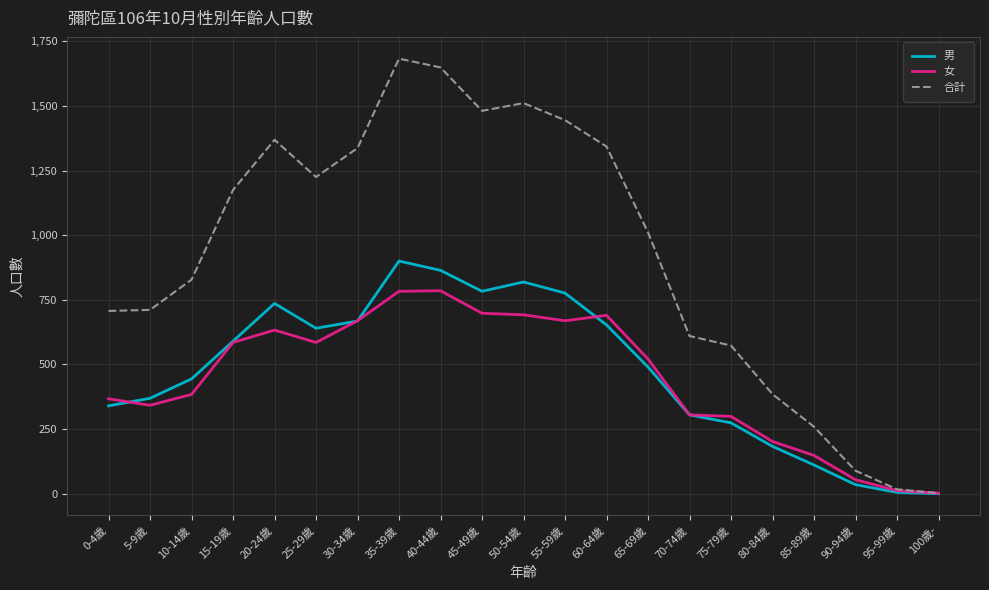

Is it true that 男 equals 783 at 45-49歲?

True